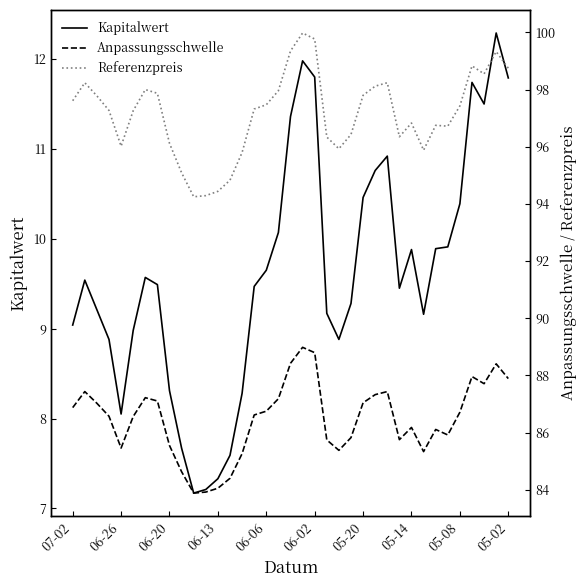

Rank the series by their maximum value, from lowest to highest.

Kapitalwert, Anpassungsschwelle, Referenzpreis